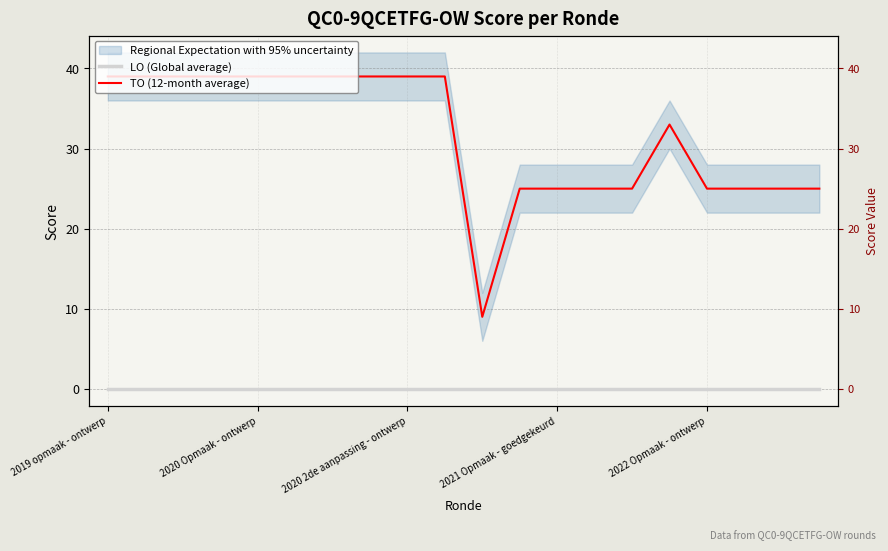

True or false: TO (12-month average) has more than 2 interior local peaks.

False